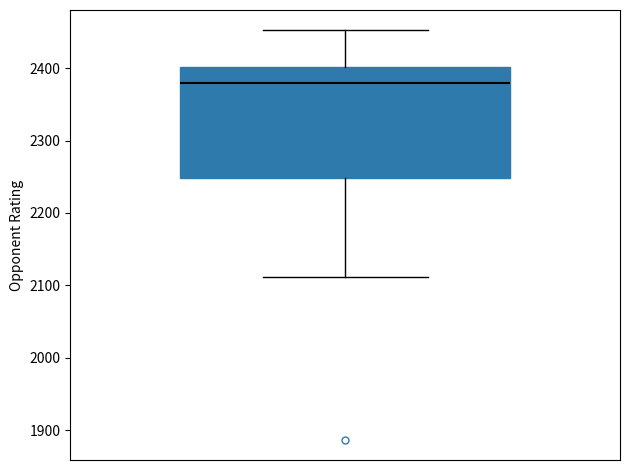

Transcribe this box plot: give where the median line is, the range the box spans, and where the two whiskers end, as read against the y-axis. The values are not printed on the chart, so give them approximately, as read against the axis.

median 2380, box 2250 to 2400, whiskers 2110 to 2450